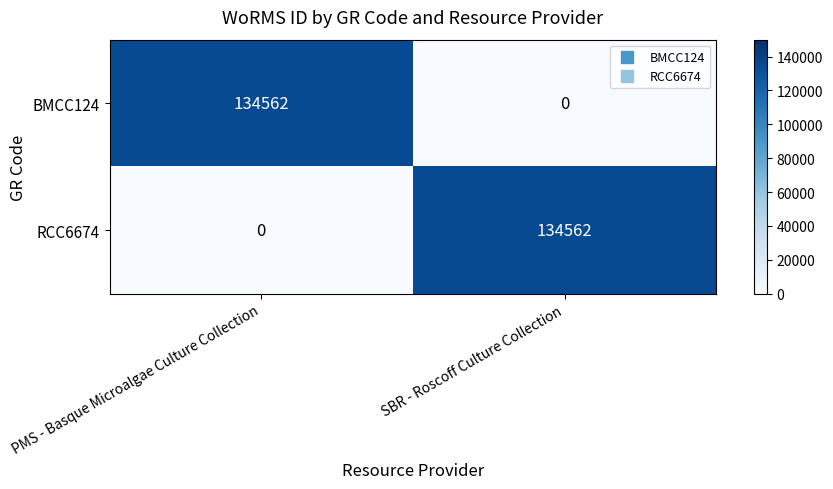

What is the difference between the highest and lowest values at SBR - Roscoff Culture Collection?

134562